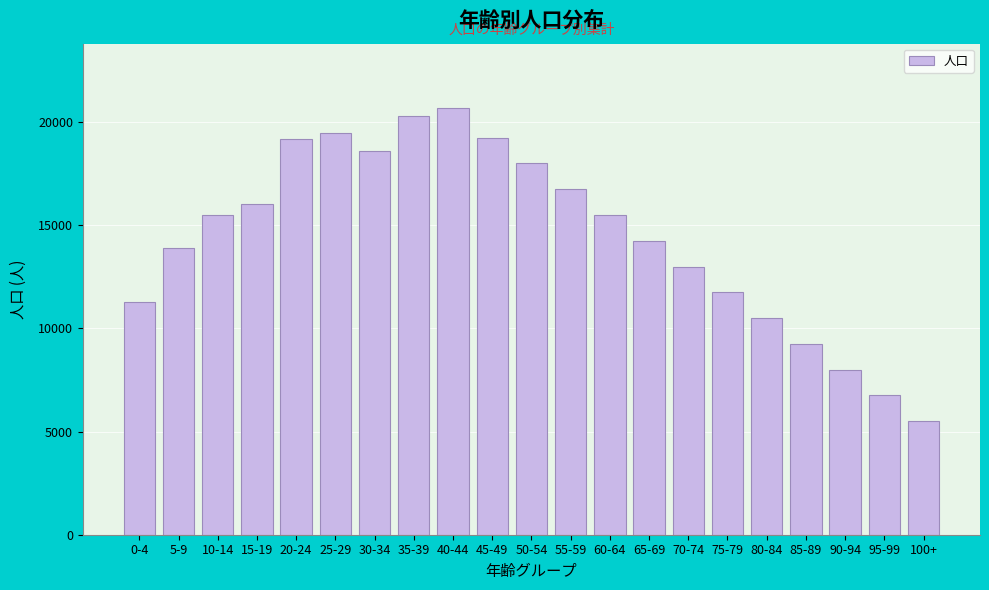

What is the sum of the values at 25-29 and 60-64?

34965